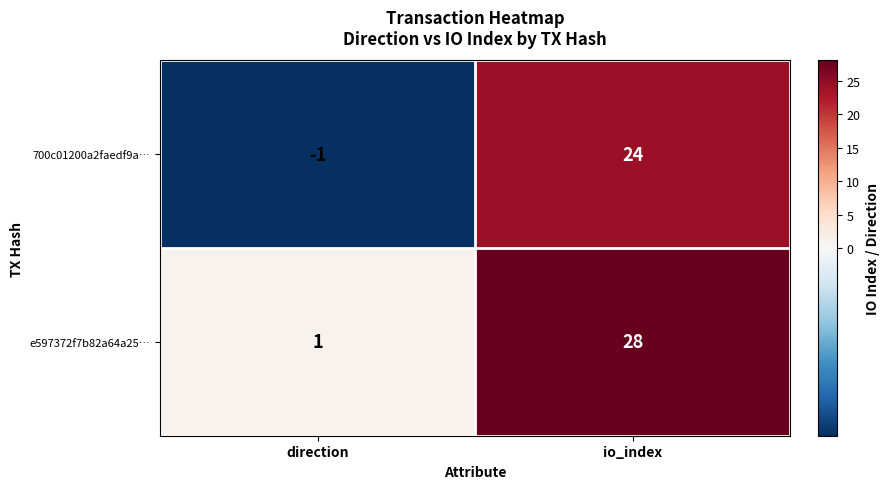

Where is 700c01200a2faedf9a… nearest to the value 11?

direction